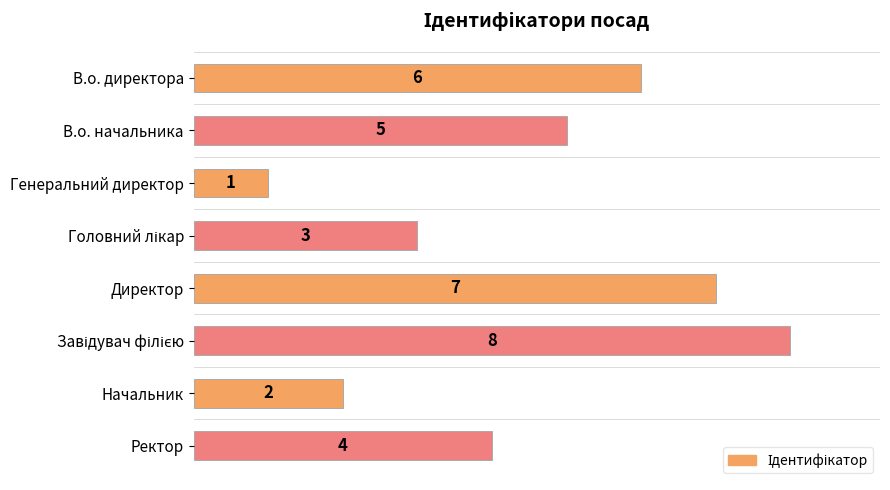

Between Генеральний директор and Ректор, which is larger?

Ректор